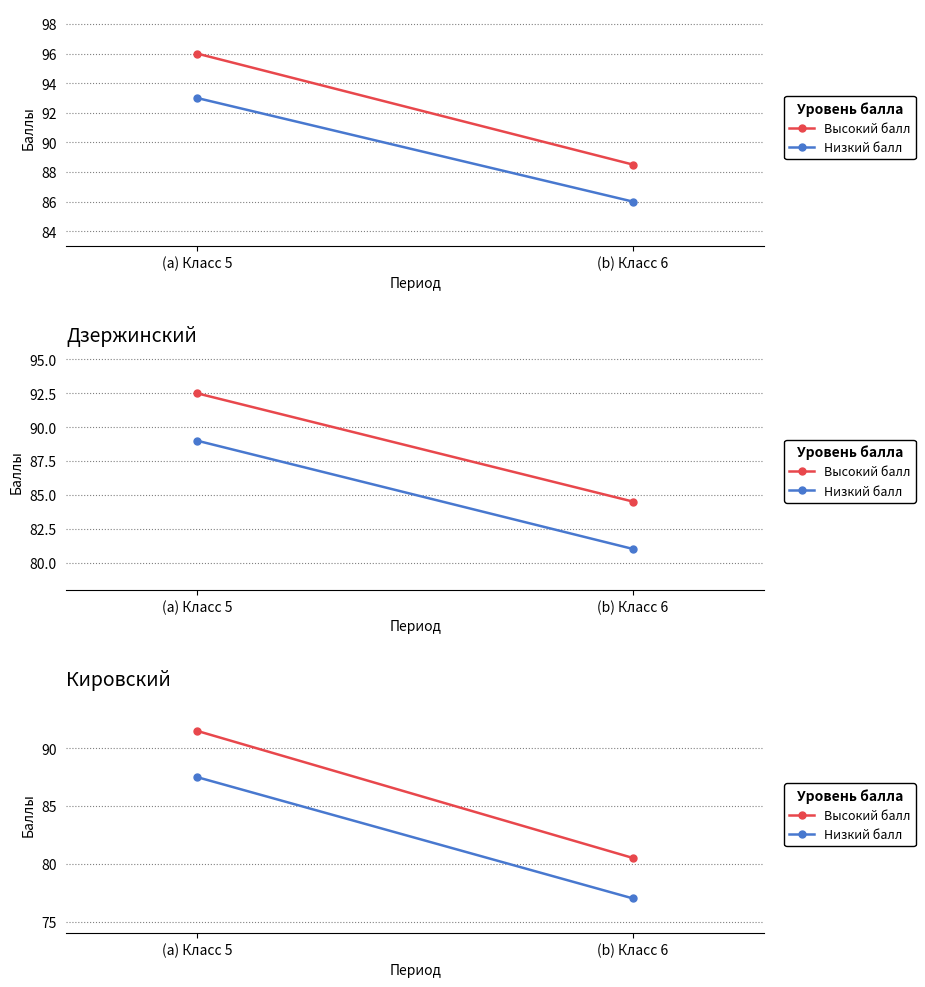

At which category is the sum across all series the highest?

(a) Класс 5